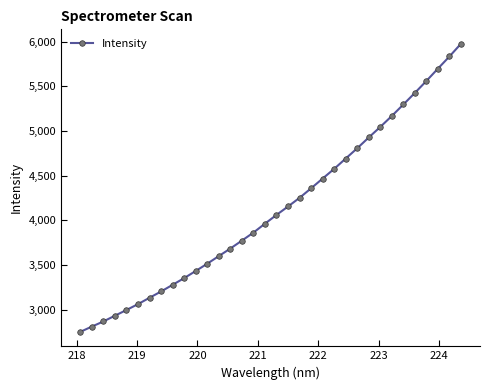

What is the difference between the second highest and second lowest values?

3021.7